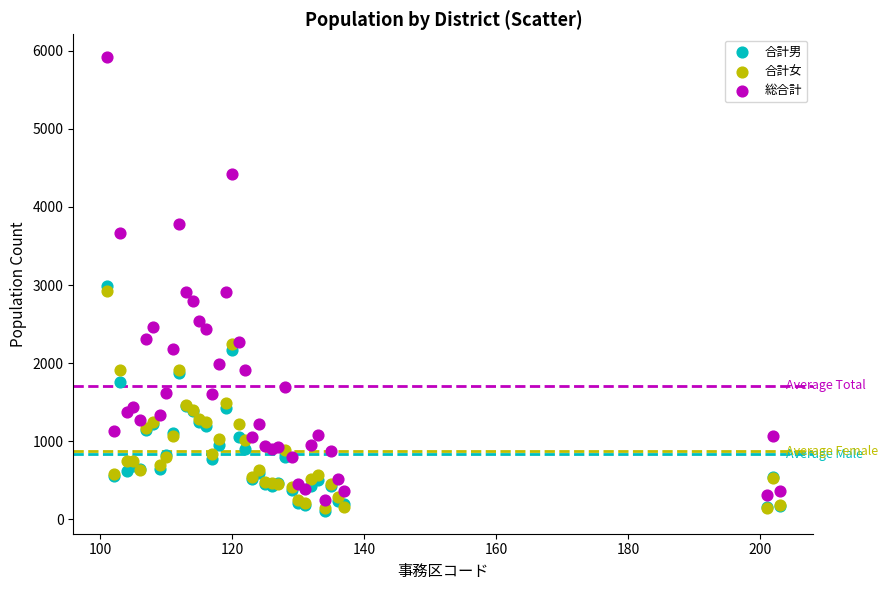

What are all the series names shown in the legend?

合計男, 合計女, 総合計